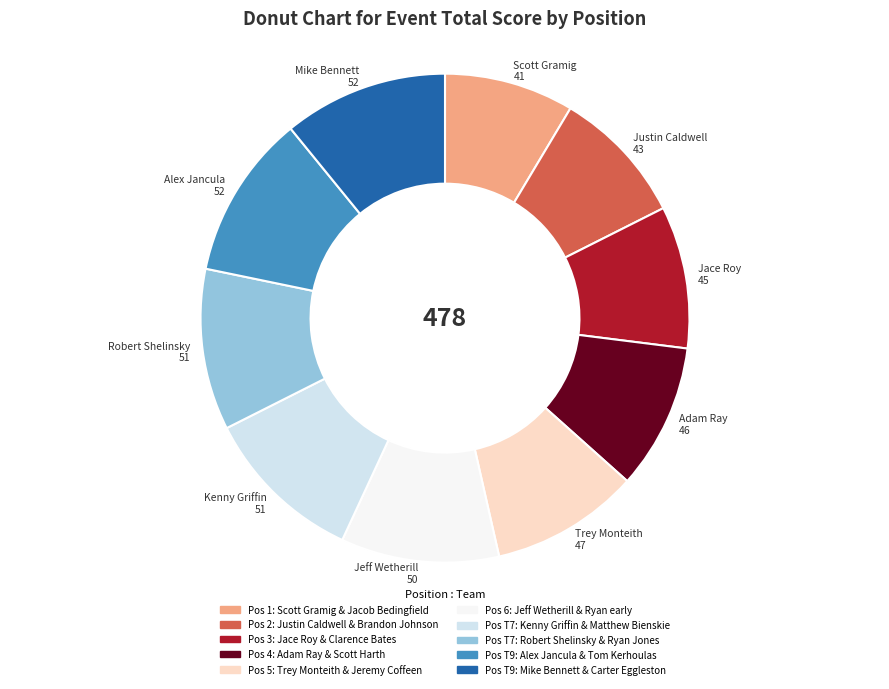

Does any single category account for the majority?

No